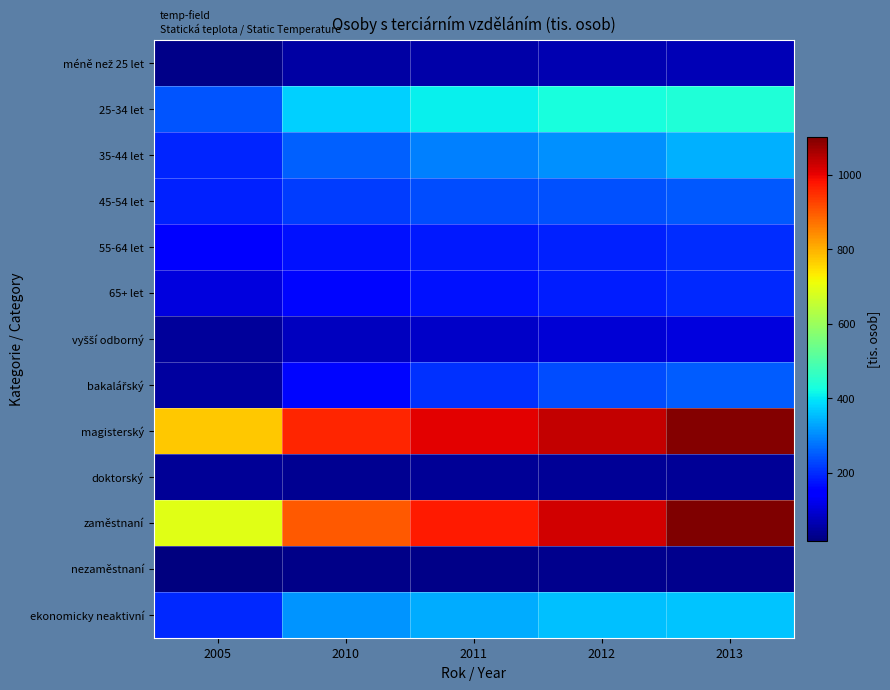

What is the total value across all series at 2013?

4487.1